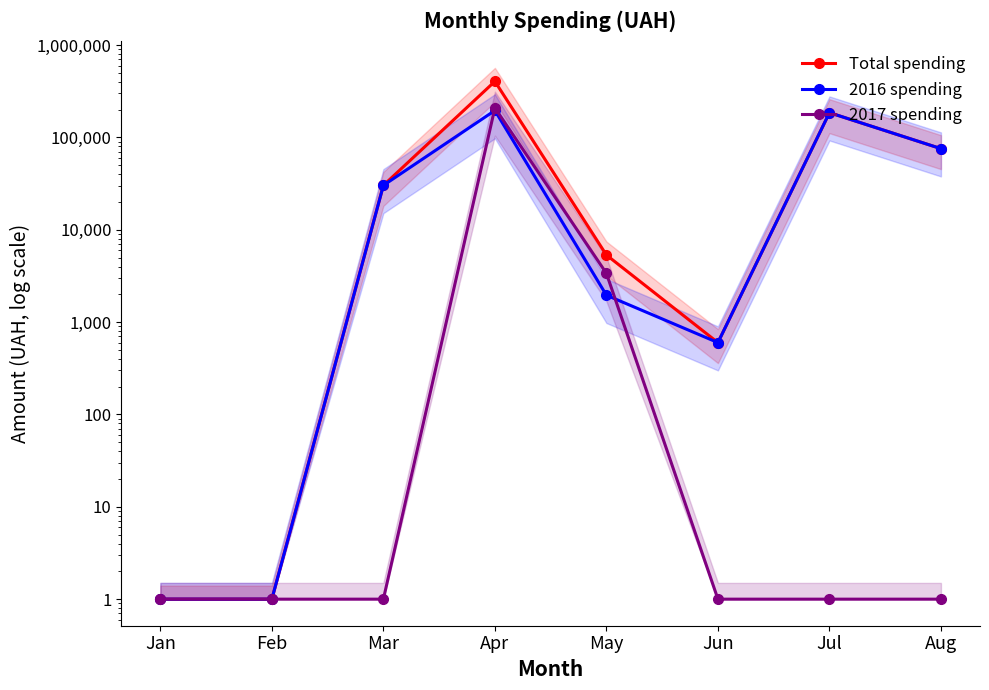

The Total spending series shows 5329.9 at May. True or false?

True